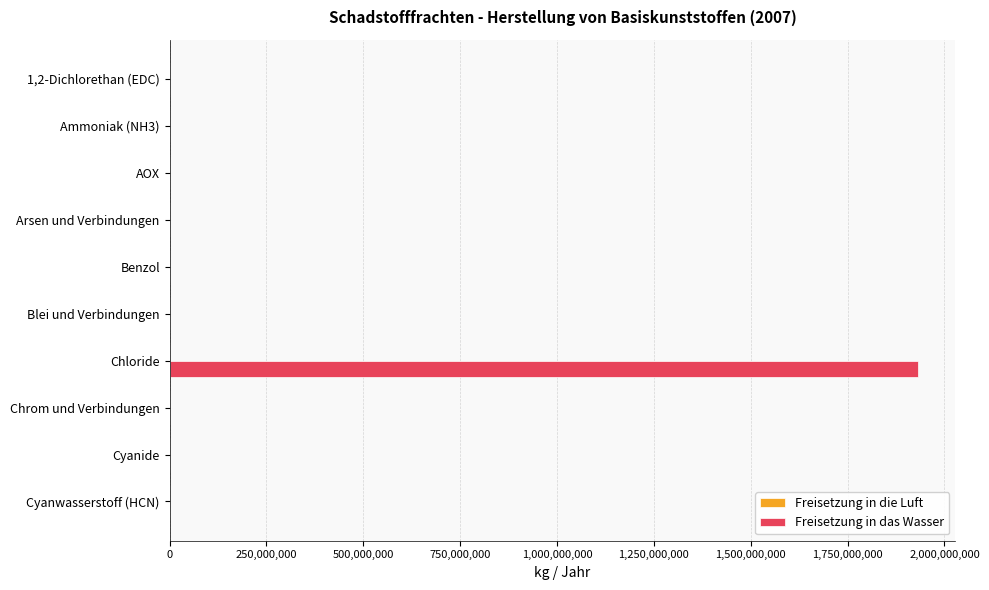

Which series has the largest total across all categories?

Freisetzung in das Wasser